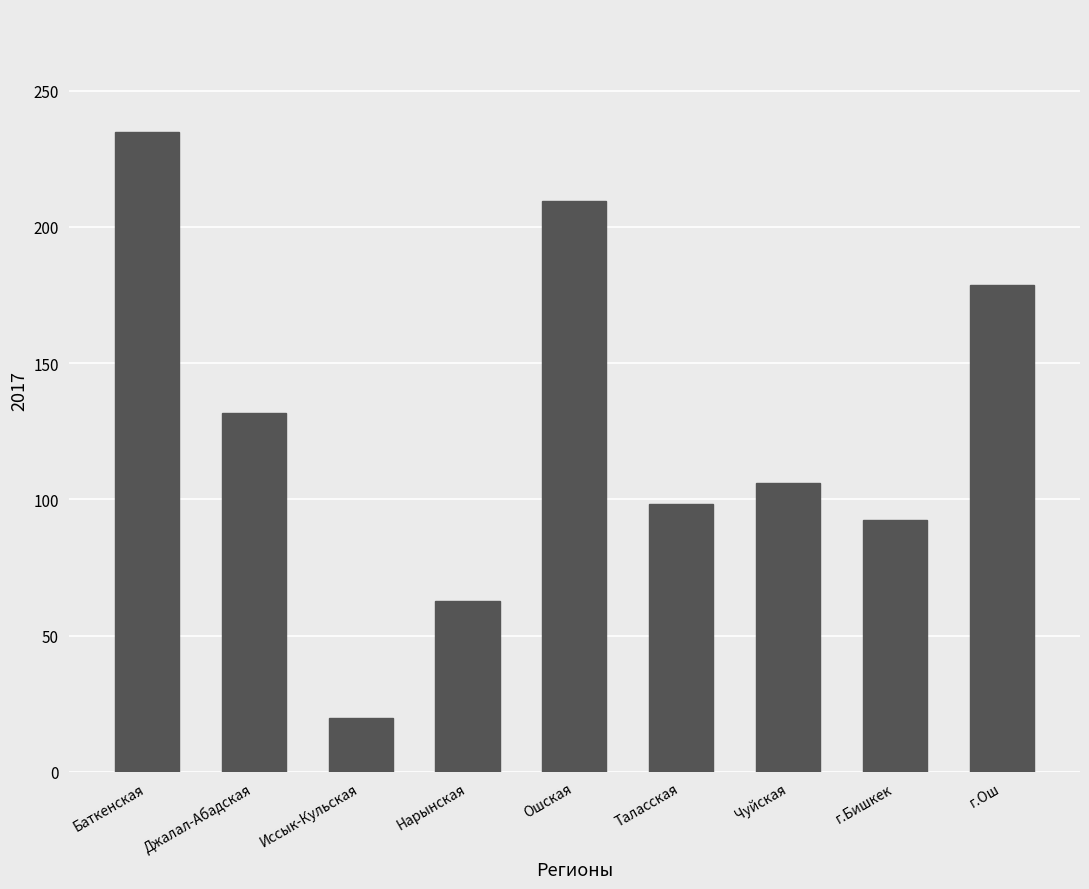

What is the value of the 4th bar from the left?

62.7